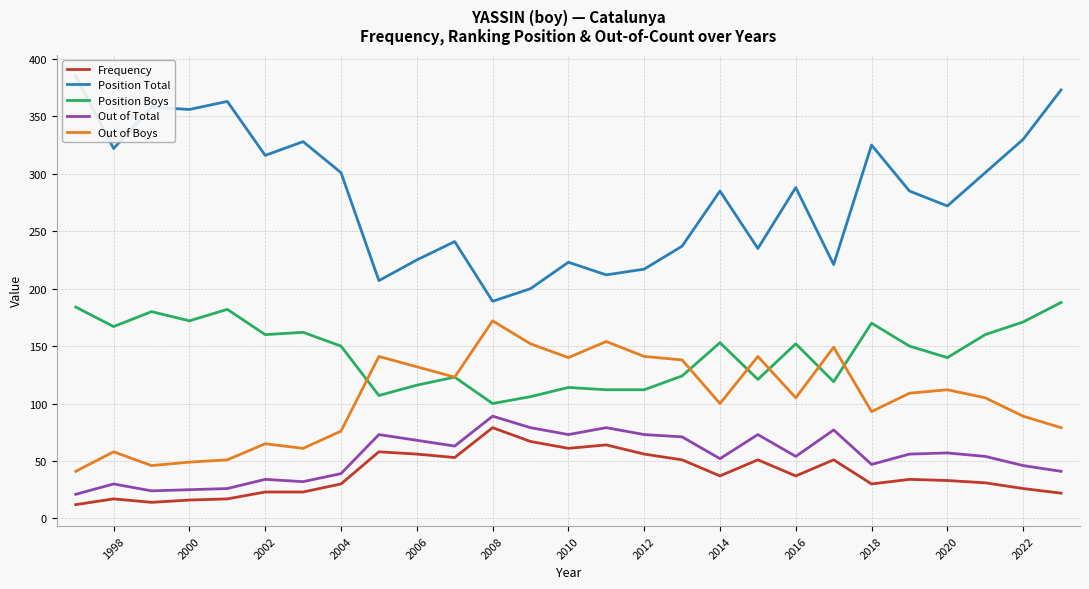

Which series has the largest total across all categories?

Position Total